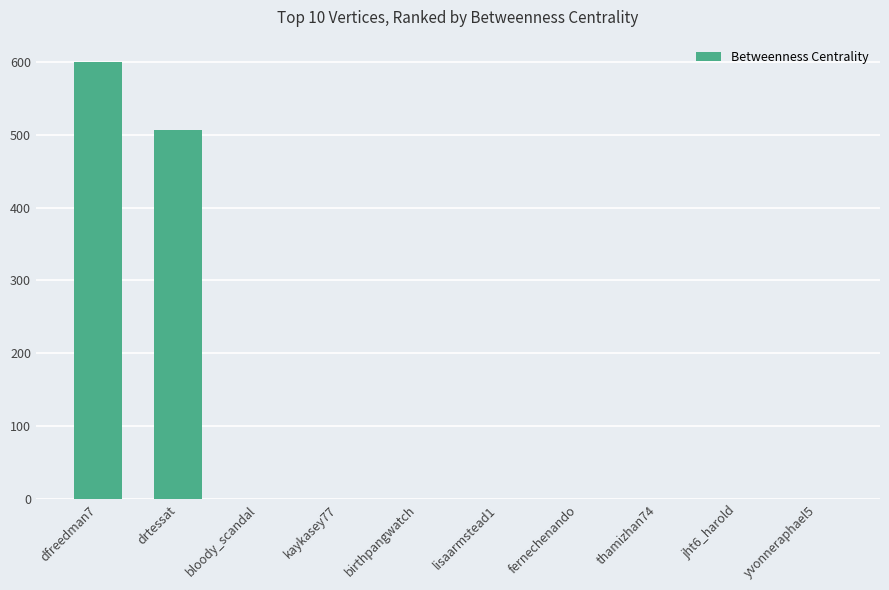

Reading left to right, what are all the values shown in this chart?

600	506	0	0	0	0	0	0	0	0